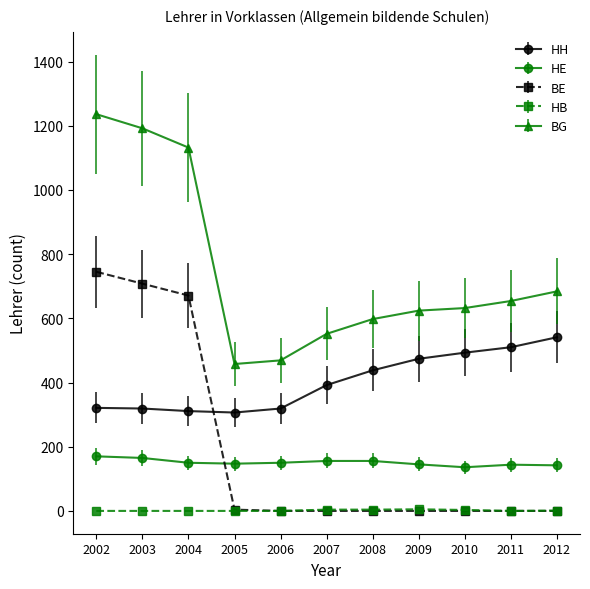

What is the difference between the BE values at 2005 and 2012?

4.0